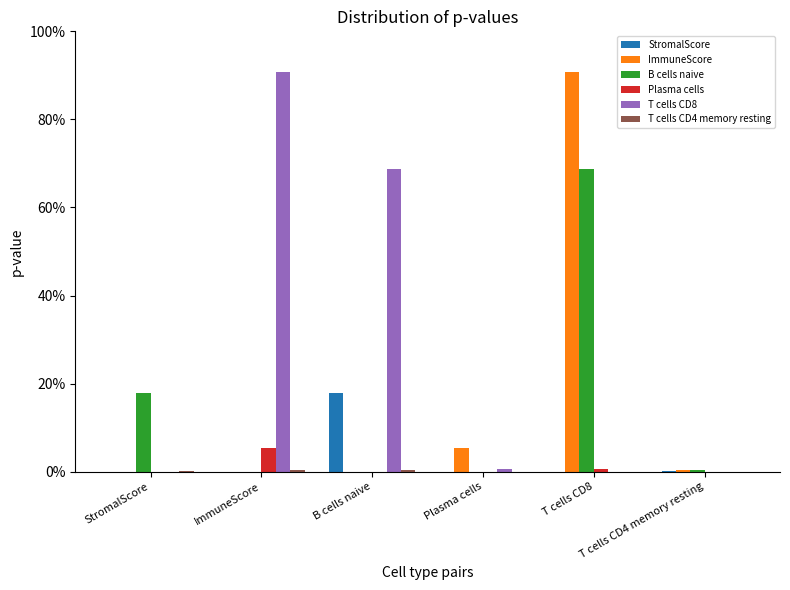

Are the bars horizontal?

No